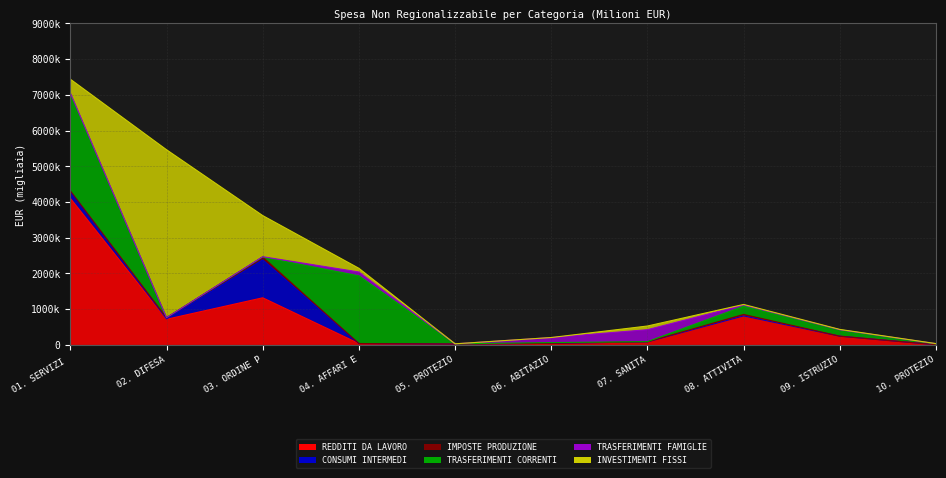

What is the label of the 4th point from the left?

04. AFFARI ECONOMICI